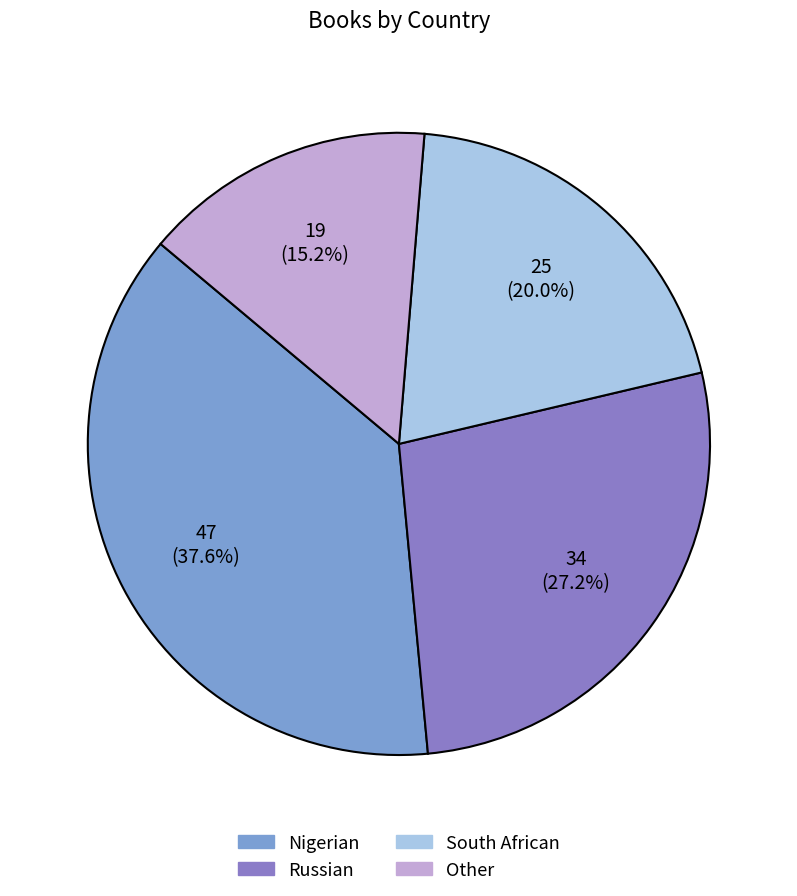

To the nearest percent, what portion does South African represent?

20%